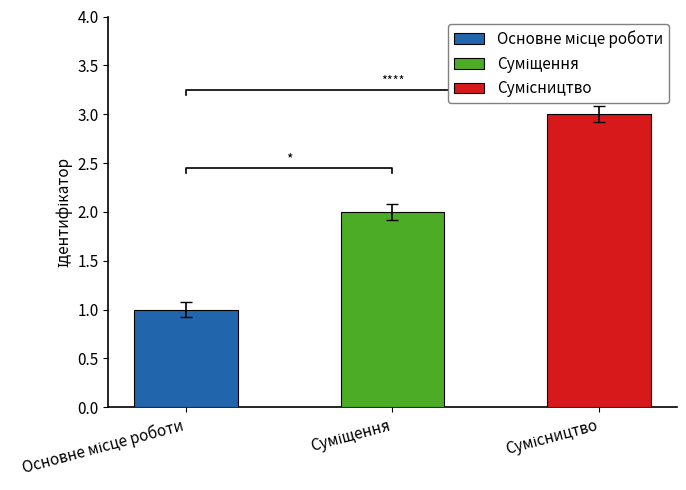

The chart shows a value of 1 at Основне місце роботи. True or false?

True